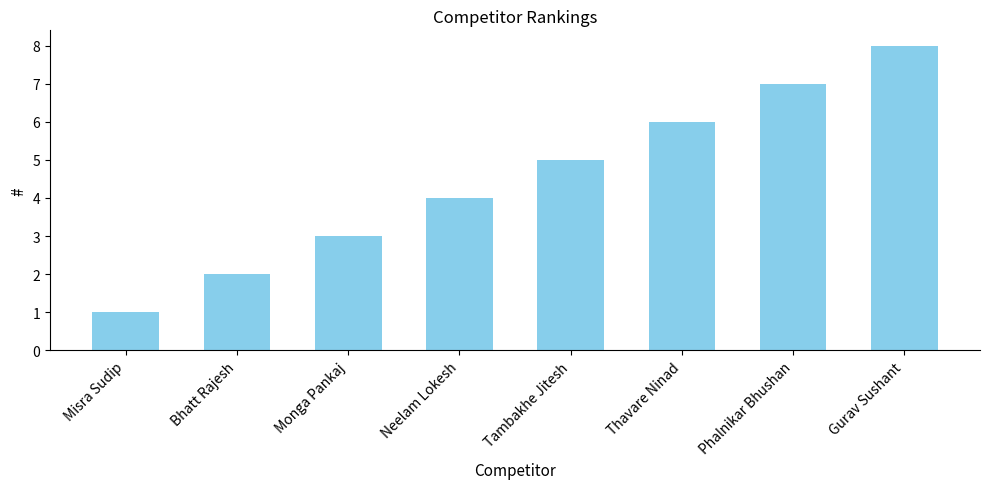

What is the sum of the values at Neelam Lokesh and Thavare Ninad?

10